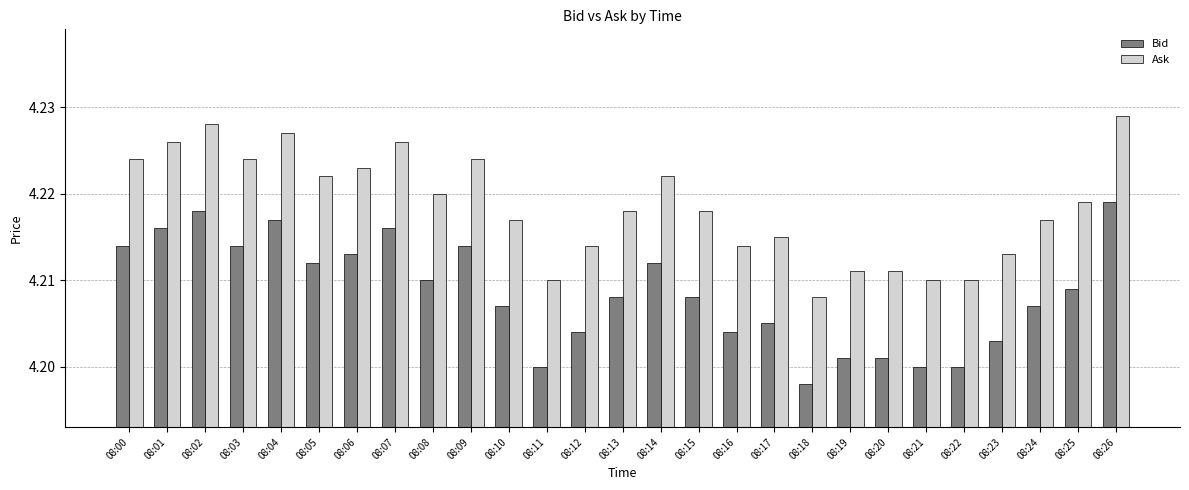

How many Ask values are between 4 and 5?

27